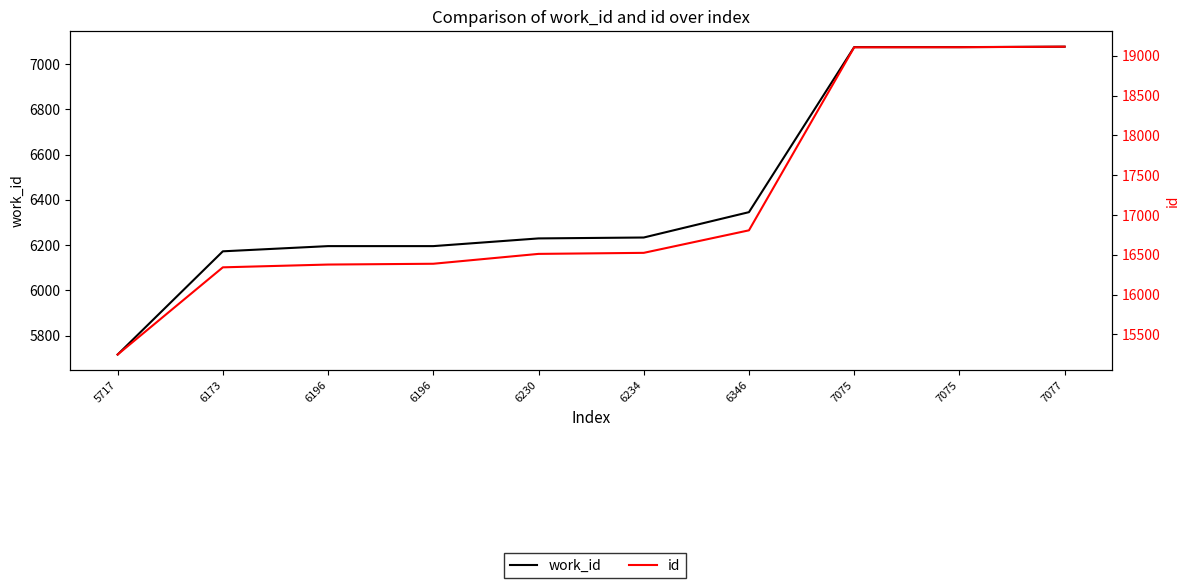

What is the approximate value of work_id at 7075, to the nearest 10?

7080